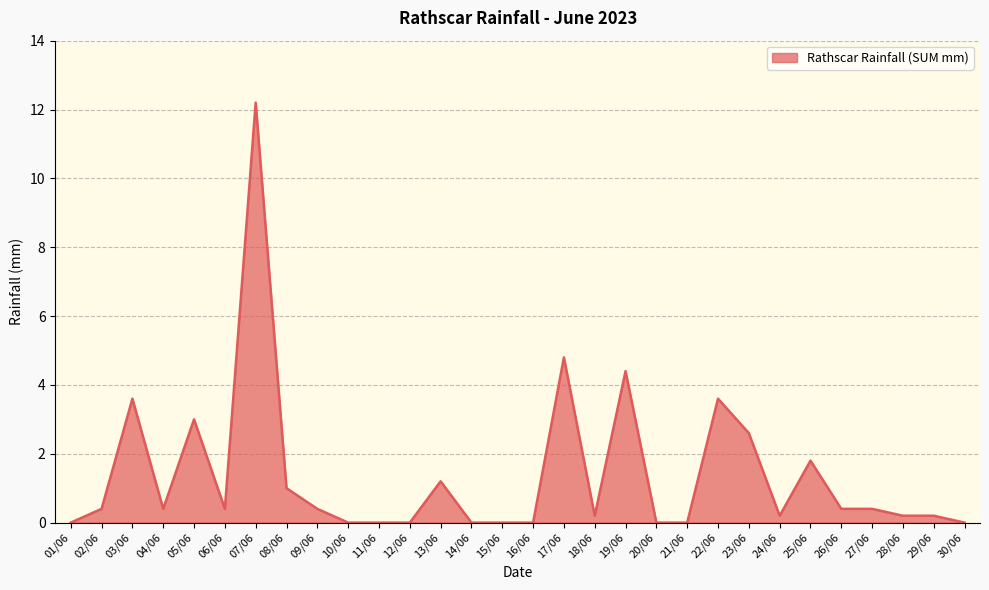

True or false: the data shows 4.4 at 19/06.

True